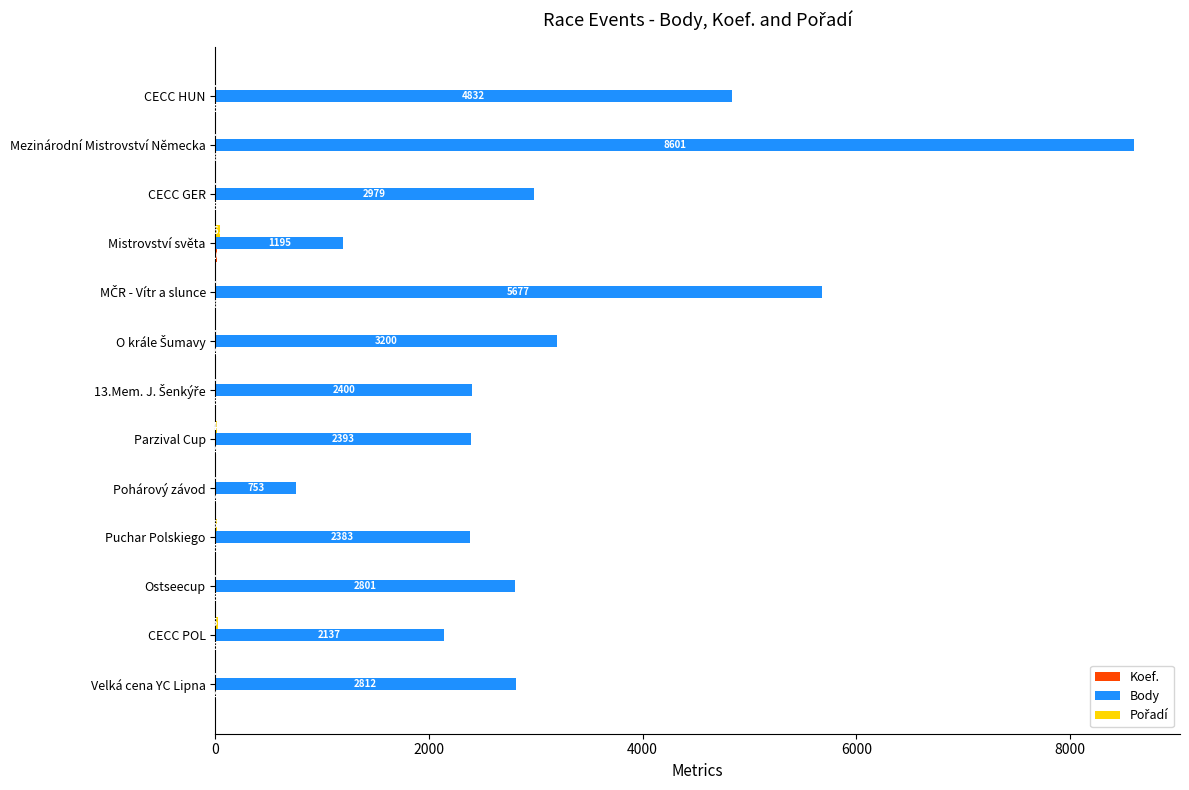

Which series has the largest range (max minus min)?

Body